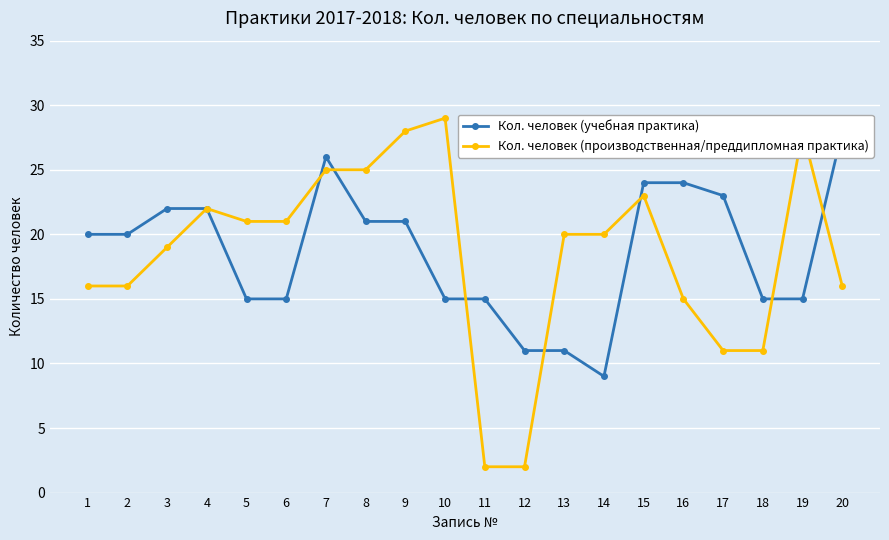

How many times do Кол. человек (учебная практика) and Кол. человек (производственная/преддипломная практика) cross each other?

7